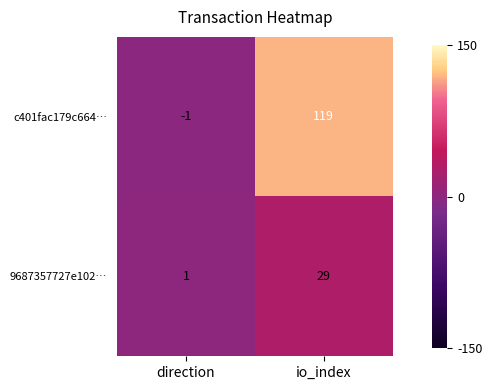

Is it true that 9687357727e102… equals 47 at io_index?

False